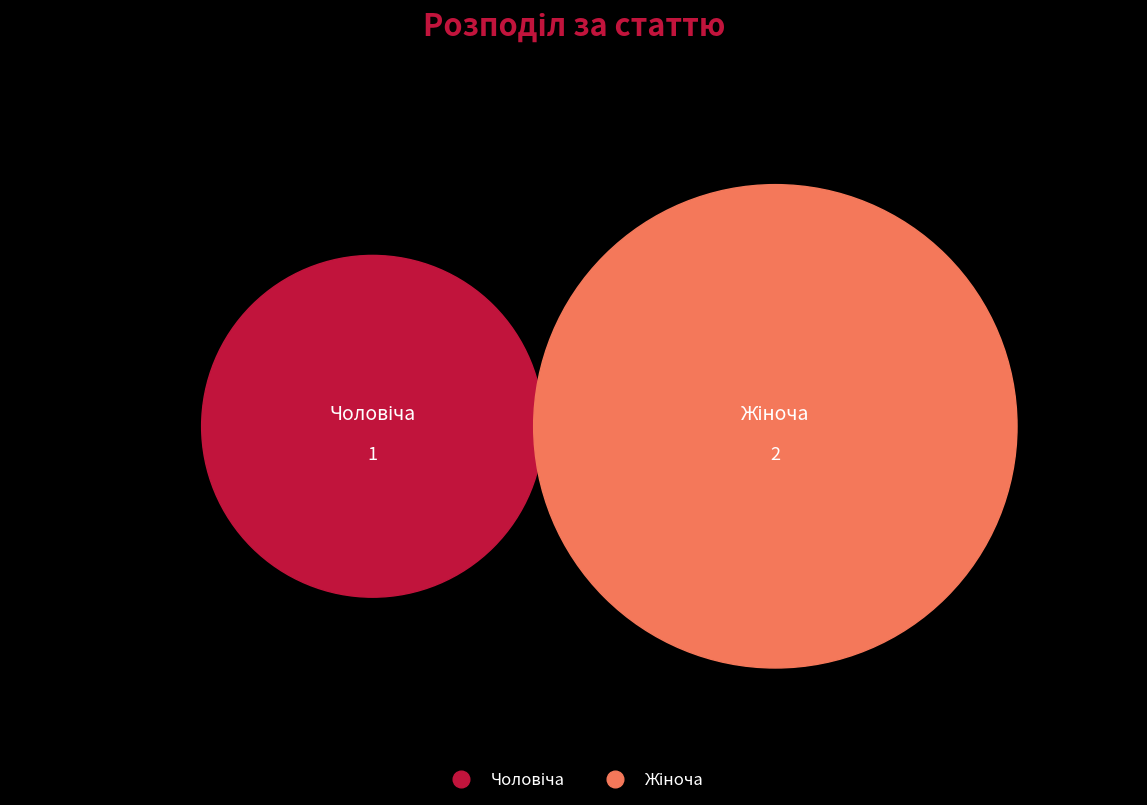

How many segments does this pie chart have?

2